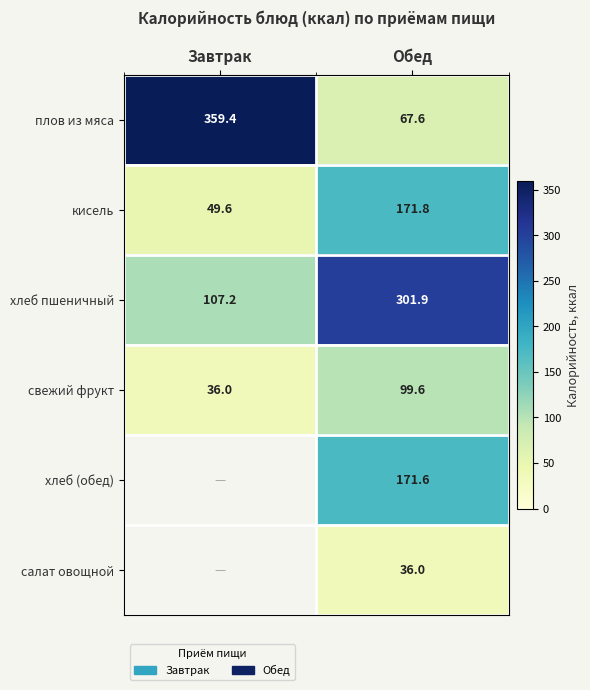

The value of свежий фрукт at Завтрак is 36.0. True or false?

True